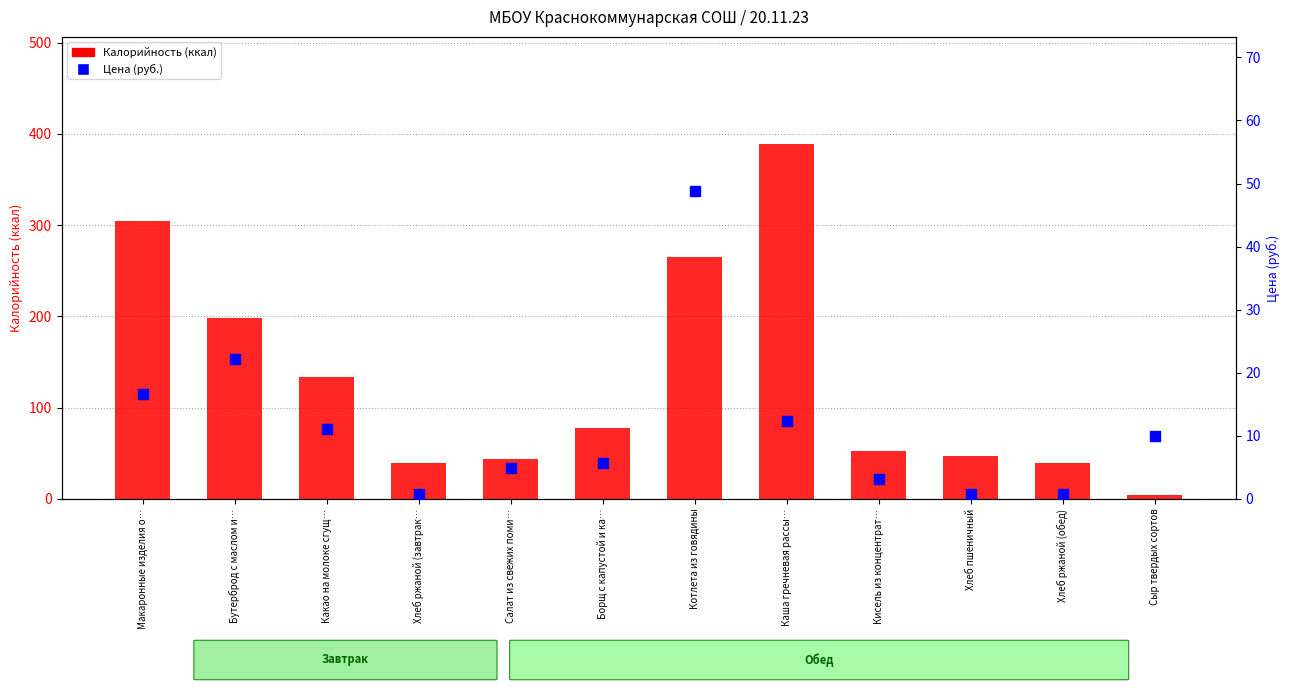

Is the value of Калорийность at Бутерброд с маслом и… greater than the value of Цена (руб.) at Бутерброд с маслом и…?

Yes